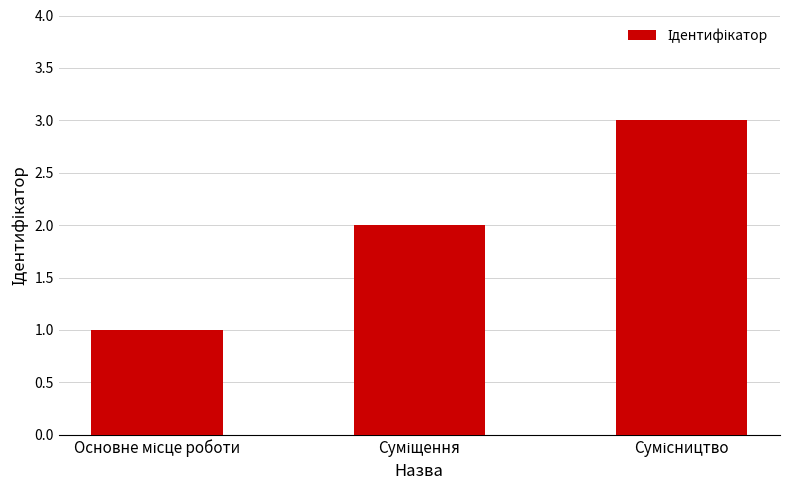

What is the maximum value shown in the chart?

3